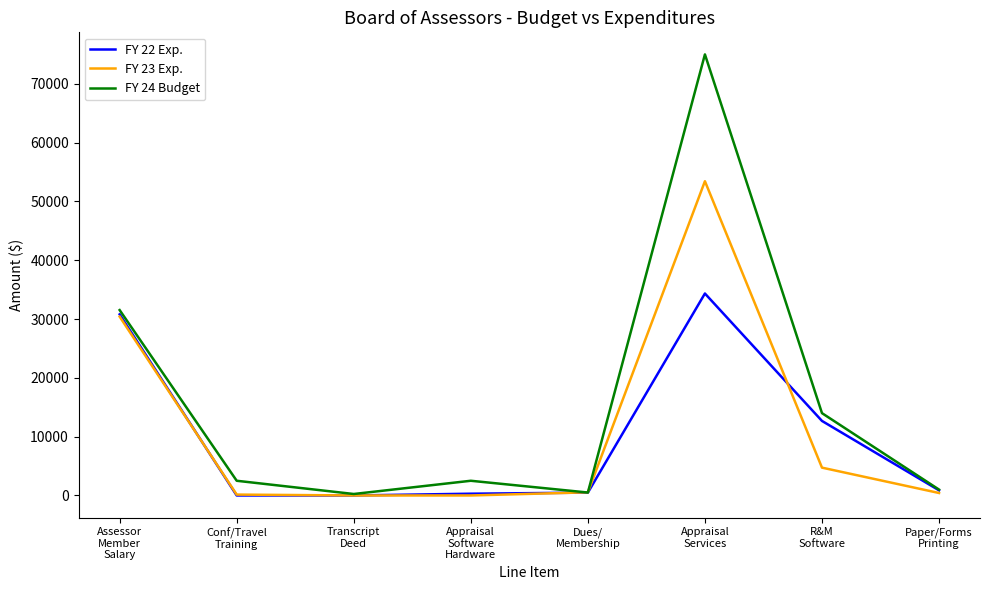

Which series has the widest spread of values?

FY 24 Budget